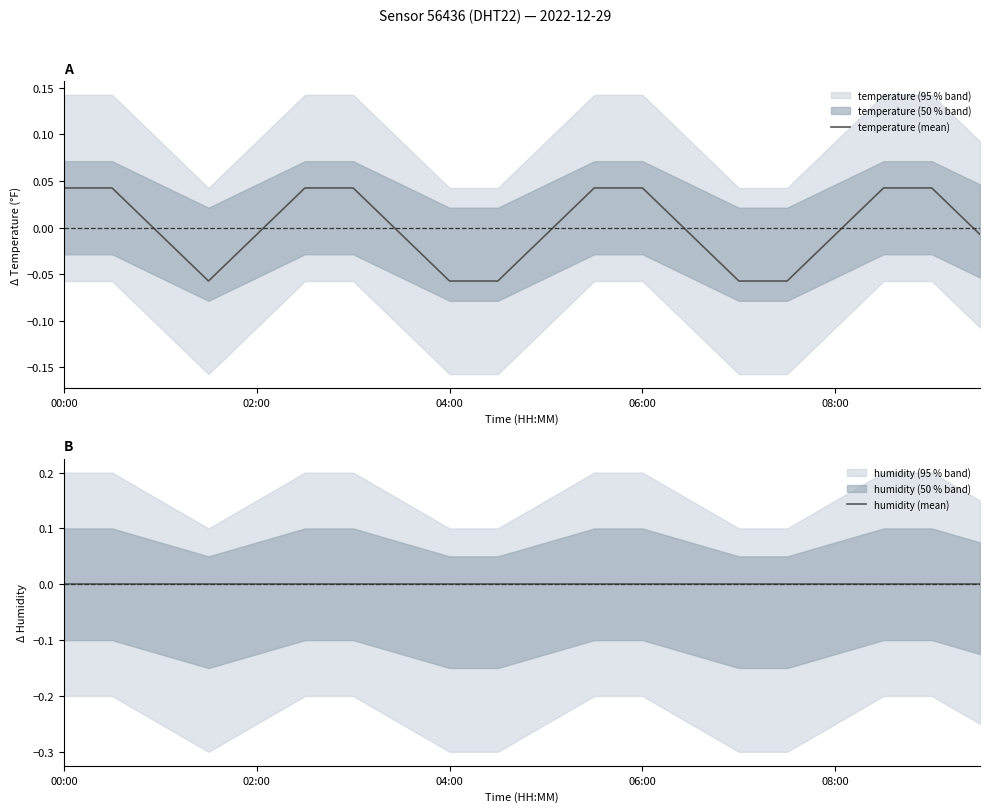

How many data points in temperature (mean) are less than 0?

12